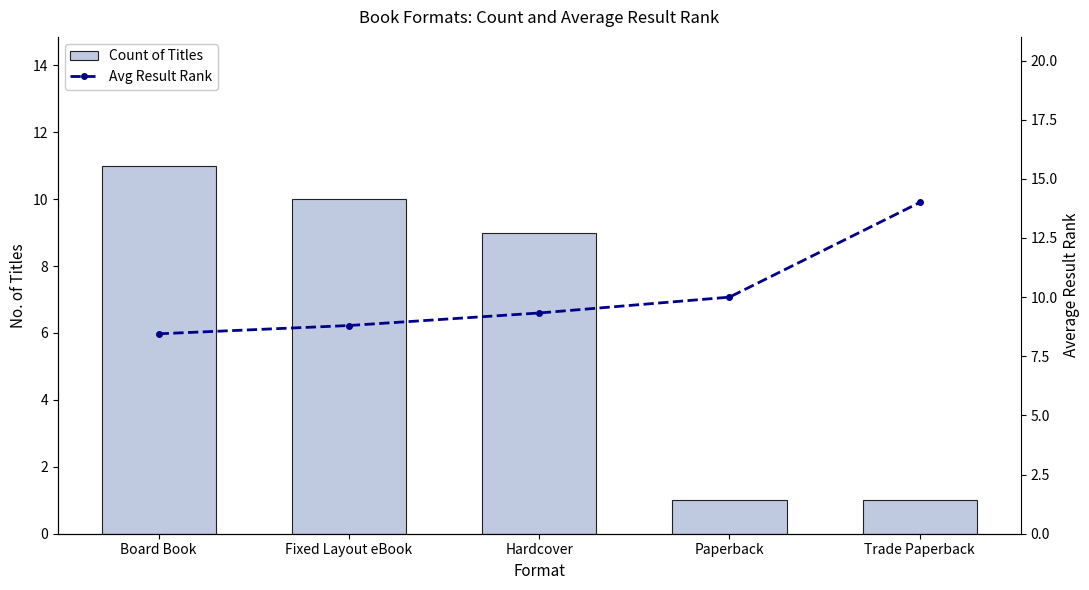

What is the maximum value for Count of Titles?

11.0